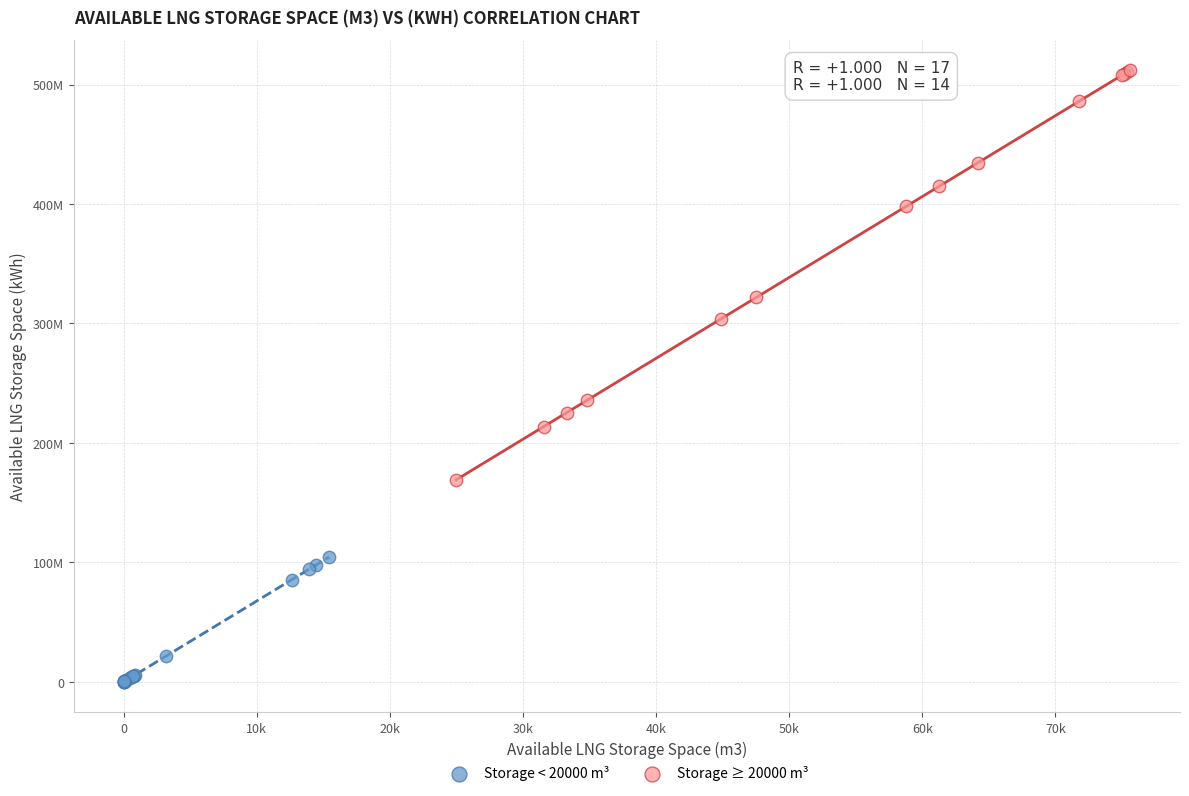

Which series contains the highest Y value?

Storage ≥ 20000 m³